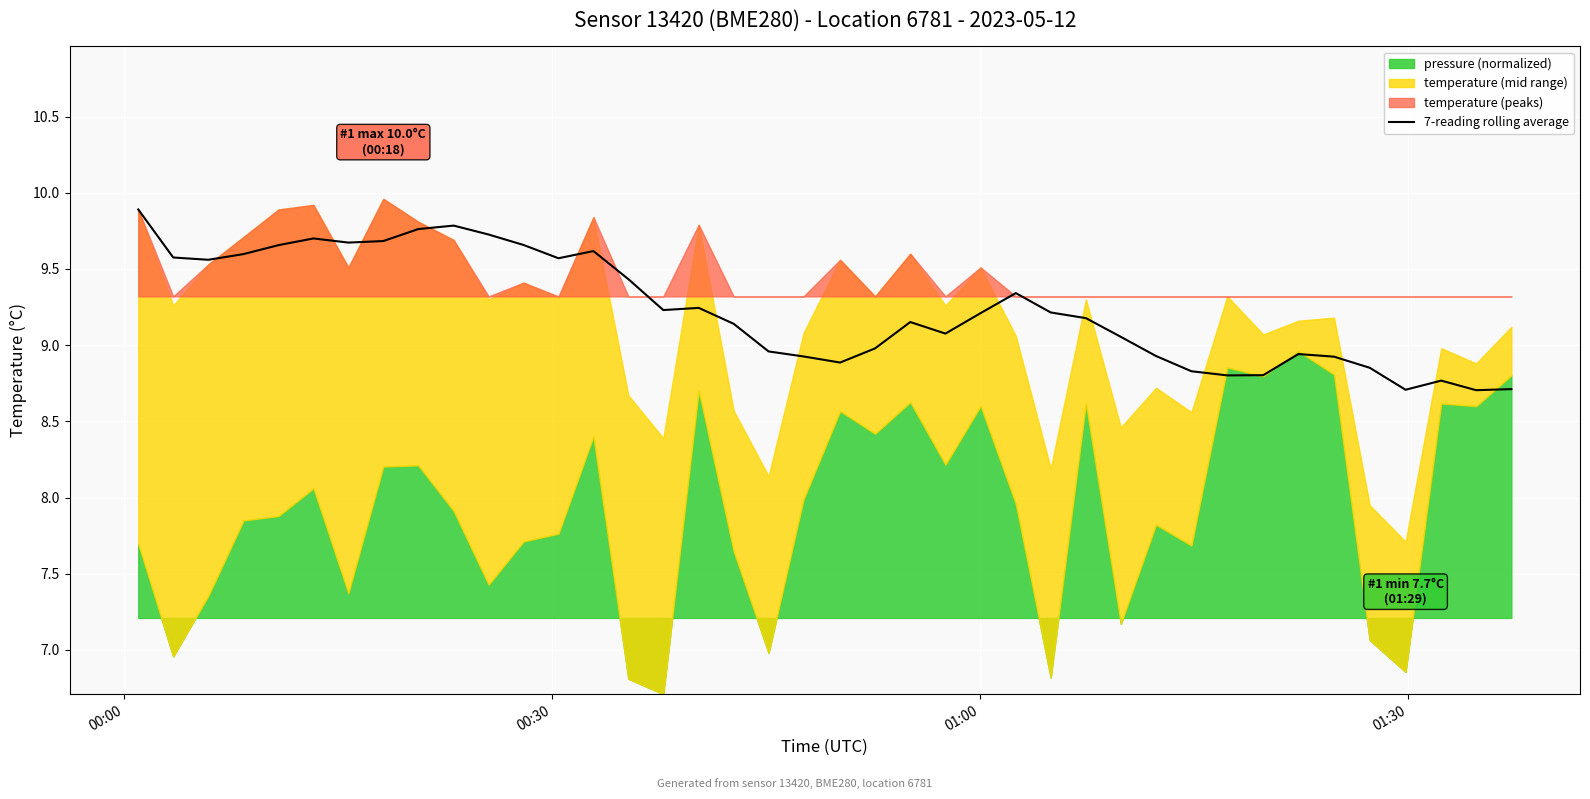

Where is the first local maximum?

5